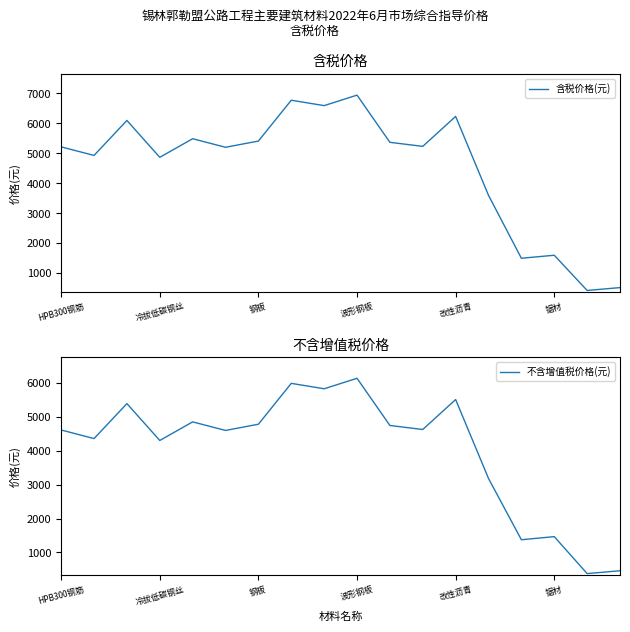

True or false: 含税价格(元) has a value of 5218 at HPB300钢筋.

True